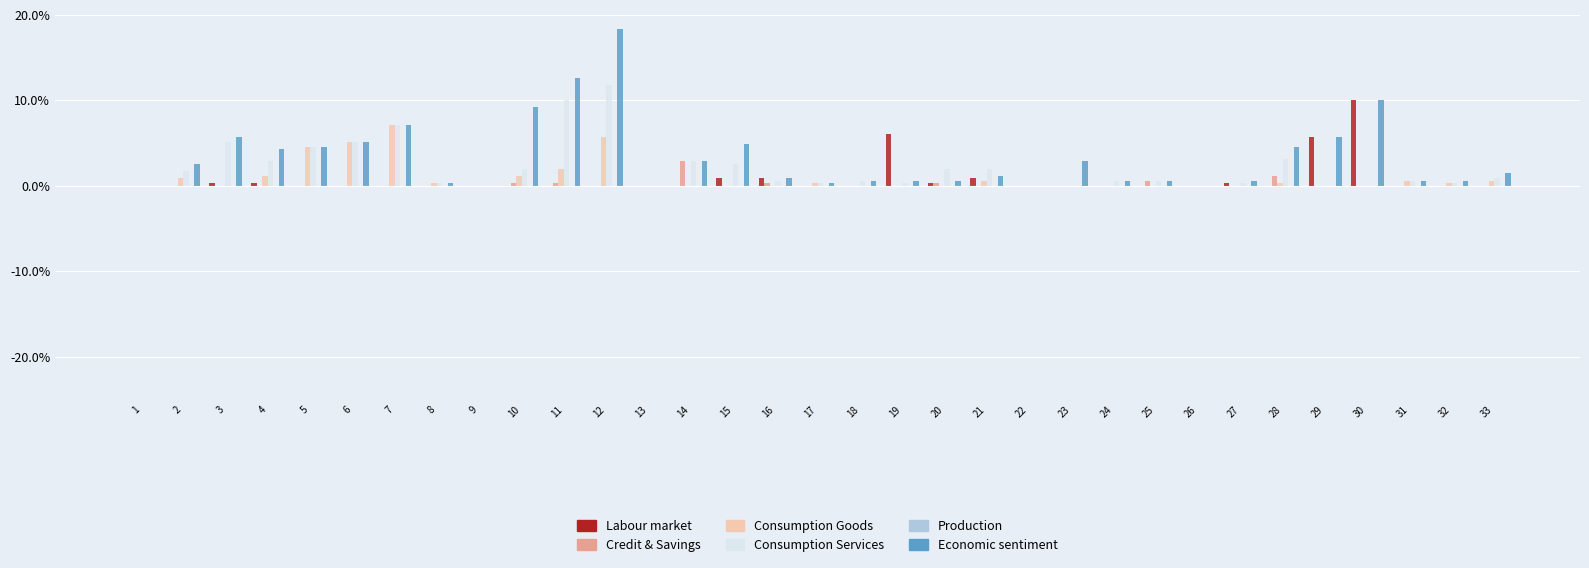

Between 3 and 22, which series saw the biggest shift?

Economic sentiment